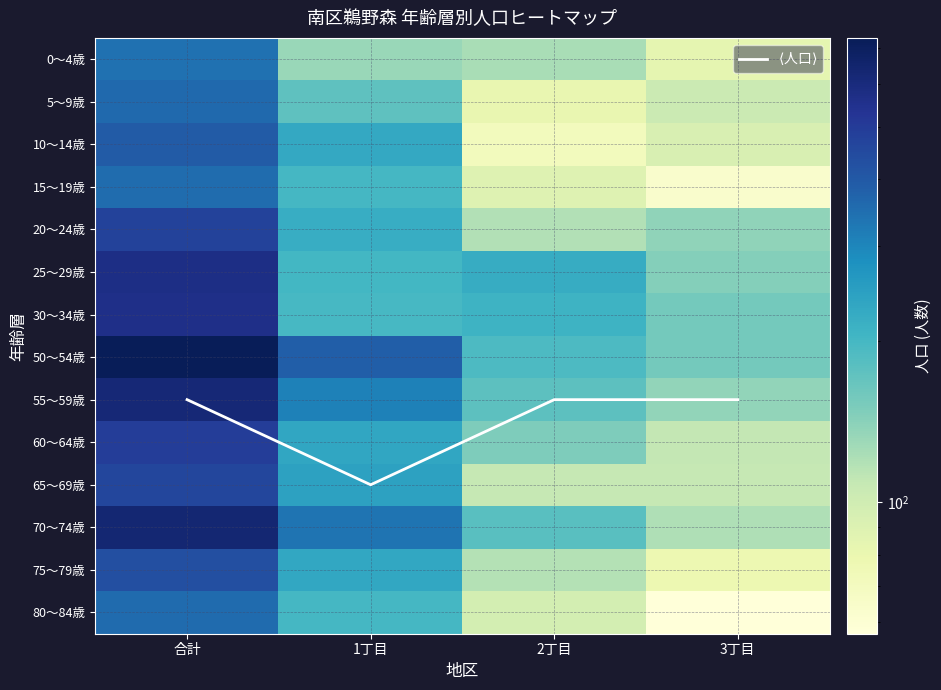

Is the value of 80～84歳 at 1丁目 greater than the value of 30～34歳 at 合計?

No